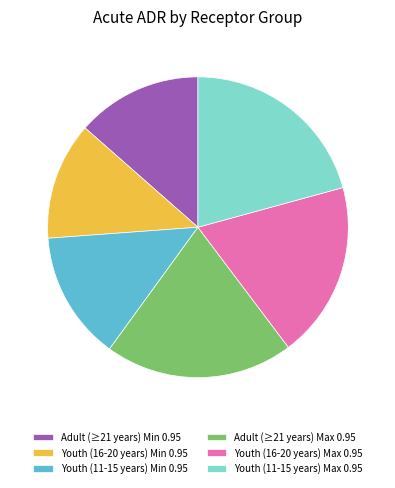

True or false: Youth (11-15 years) Max 0.95 accounts for 21% of the total.

True